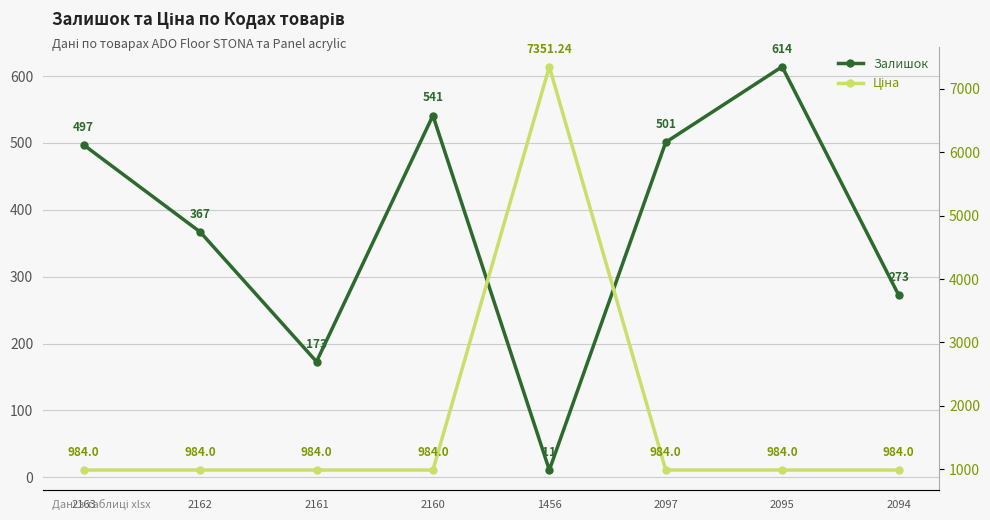

How many series are shown in this chart?

2